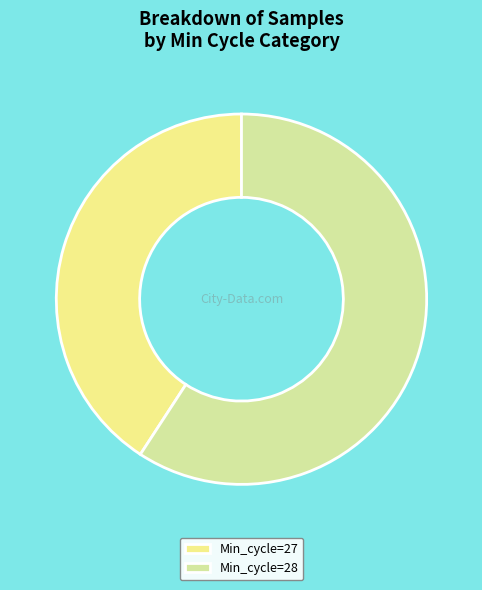

Between Min_cycle=28 and Min_cycle=27, which is larger?

Min_cycle=28